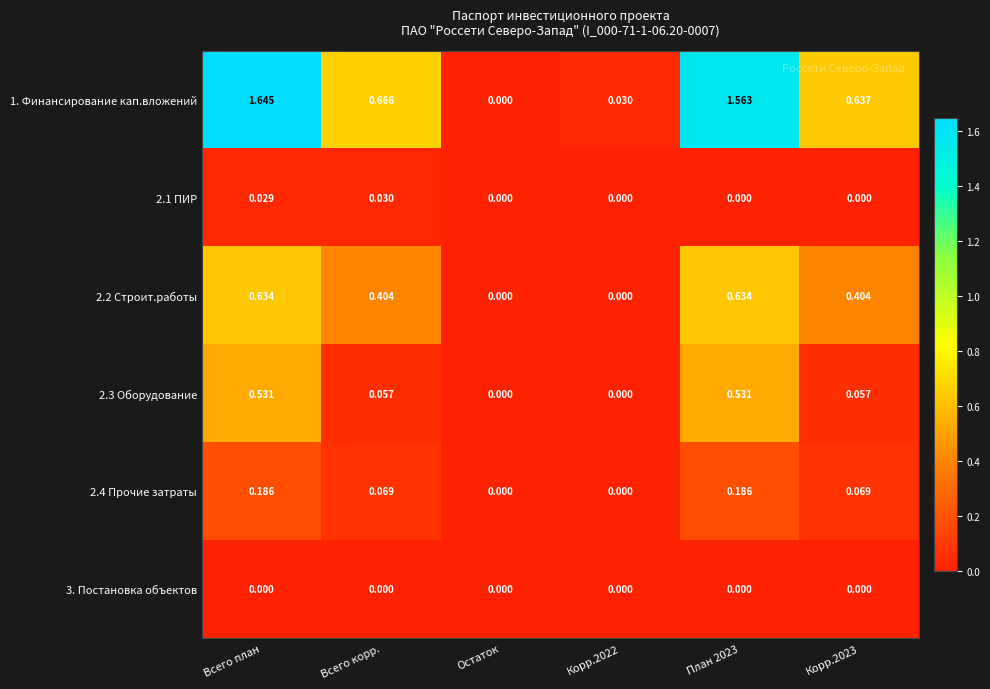

Which category has the highest value across all series?

Всего план